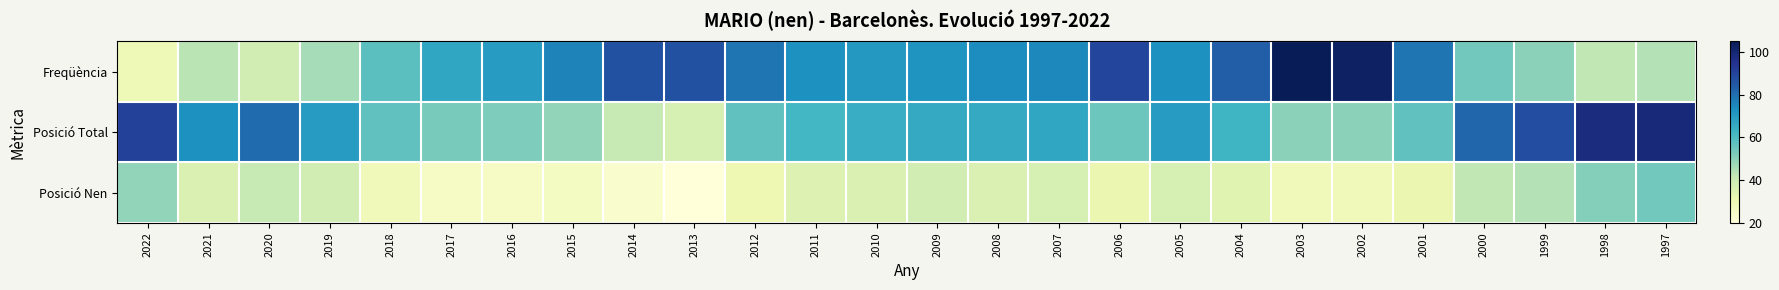

Reading right to left, list all the values displayed in this chart.

Freqüència: 1997=44	1998=42	1999=50	2000=54	2001=79	2002=103	2003=105	2004=84	2005=73	2006=90	2007=75	2008=74	2009=72	2010=71	2011=73	2012=79	2013=87	2014=87	2015=76	2016=70	2017=67	2018=58	2019=46	2020=38	2021=43	2022=29
Posició Total: 1997=99	1998=98	1999=88	2000=82	2001=57	2002=50	2003=50	2004=63	2005=70	2006=55	2007=67	2008=66	2009=66	2010=65	2011=62	2012=57	2013=37	2014=41	2015=49	2016=52	2017=53	2018=57	2019=70	2020=81	2021=73	2022=91
Posició Nen: 1997=54	1998=51	1999=44	2000=42	2001=31	2002=28	2003=28	2004=34	2005=37	2006=31	2007=37	2008=36	2009=38	2010=36	2011=35	2012=30	2013=20	2014=23	2015=26	2016=25	2017=25	2018=28	2019=38	2020=41	2021=36	2022=49